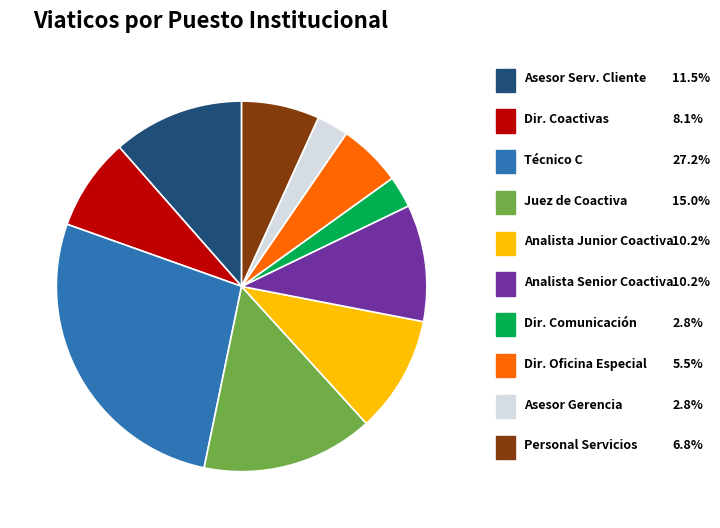

Is there any slice that represents more than half of the pie?

No